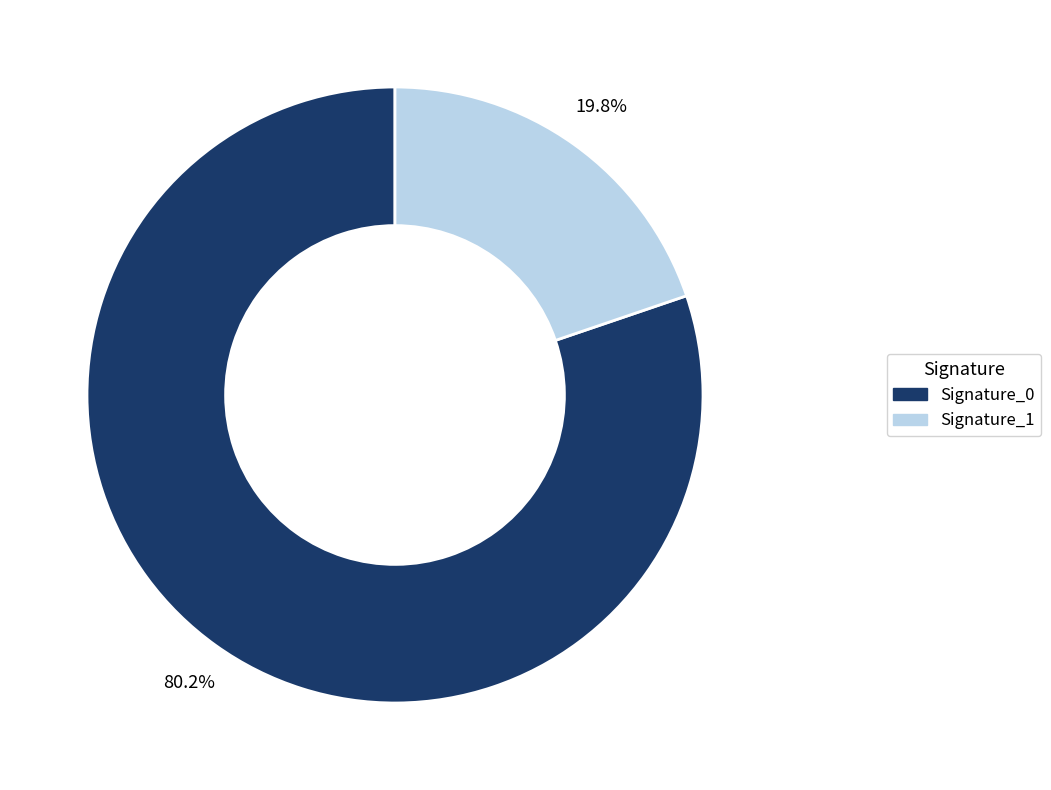

Between Signature_1 and Signature_0, which is larger?

Signature_0